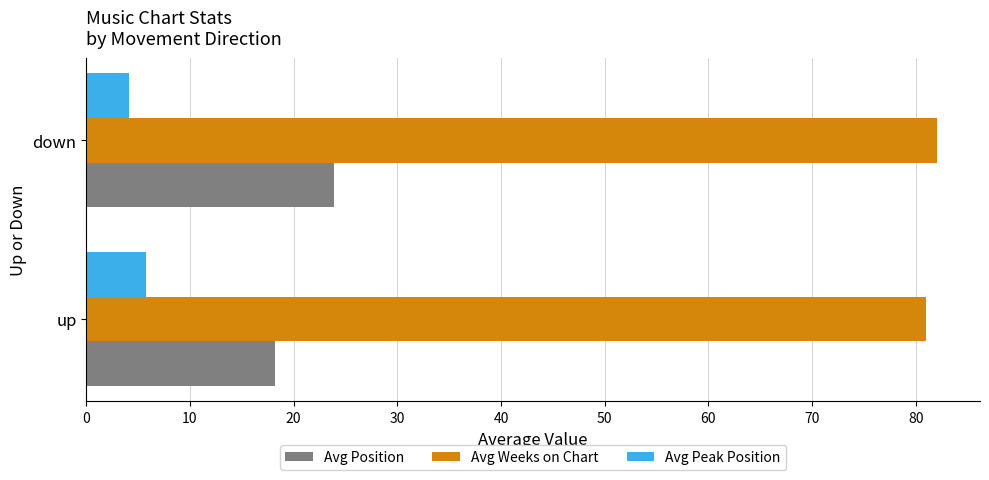

True or false: Avg Weeks on Chart has a value of 138.8 at up.

False